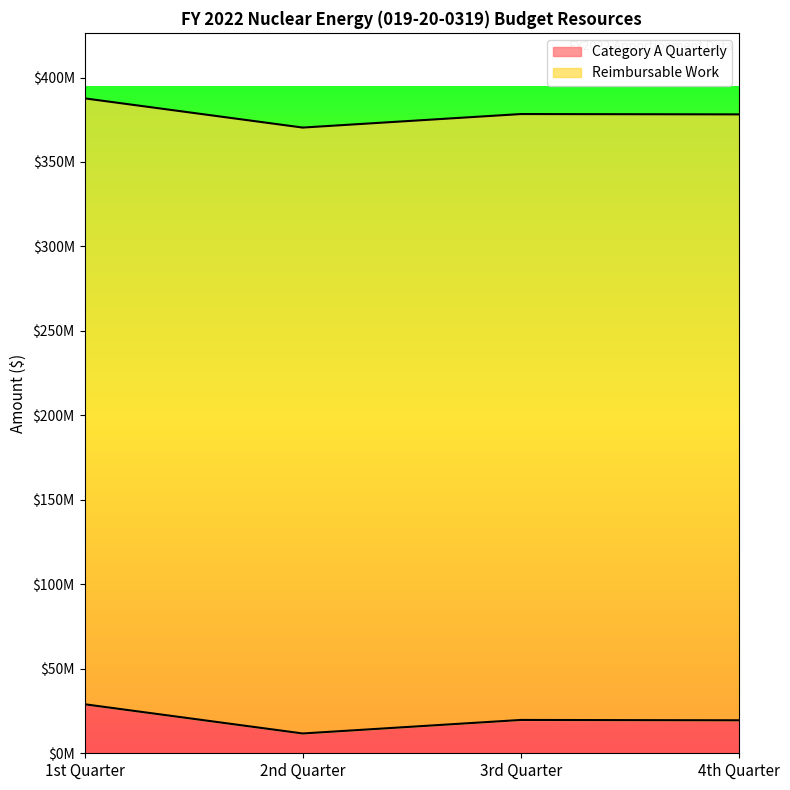

What is the value of the 2nd point from the left?

11722474